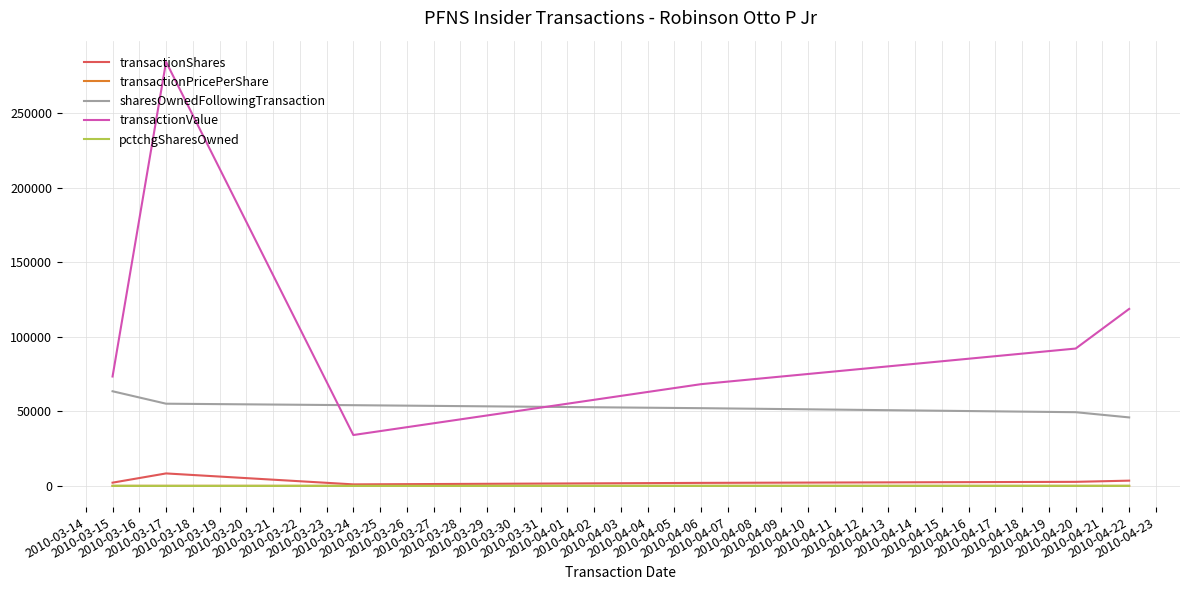

True or false: sharesOwnedFollowingTransaction and transactionPricePerShare cross at least once.

False